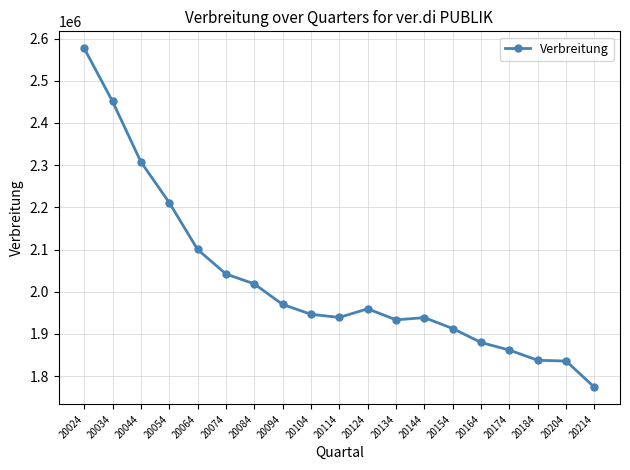

What is the change in value from 20074 to 20084?

-23567